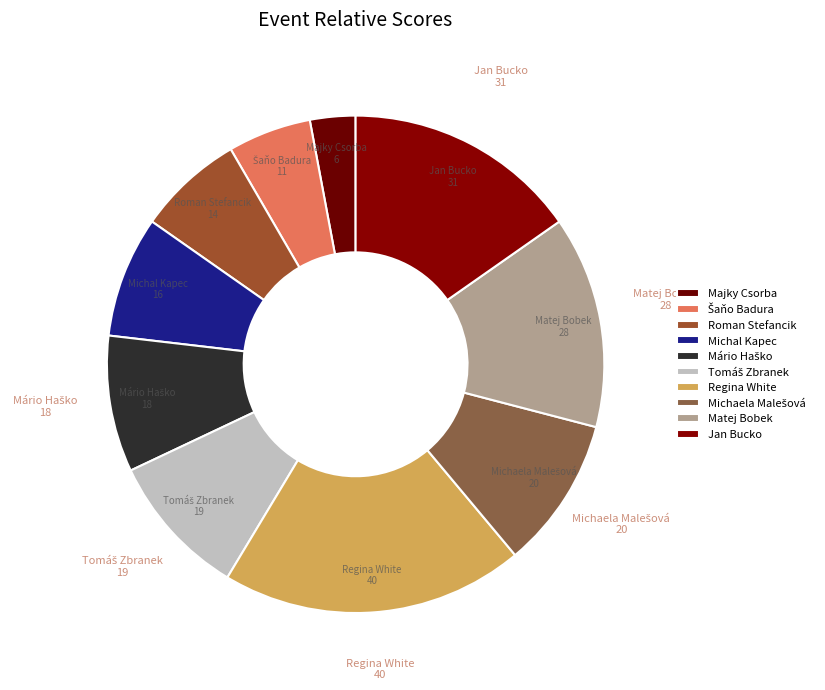

Combined, do Jan Bucko and Mário Haško account for over 50%?

No